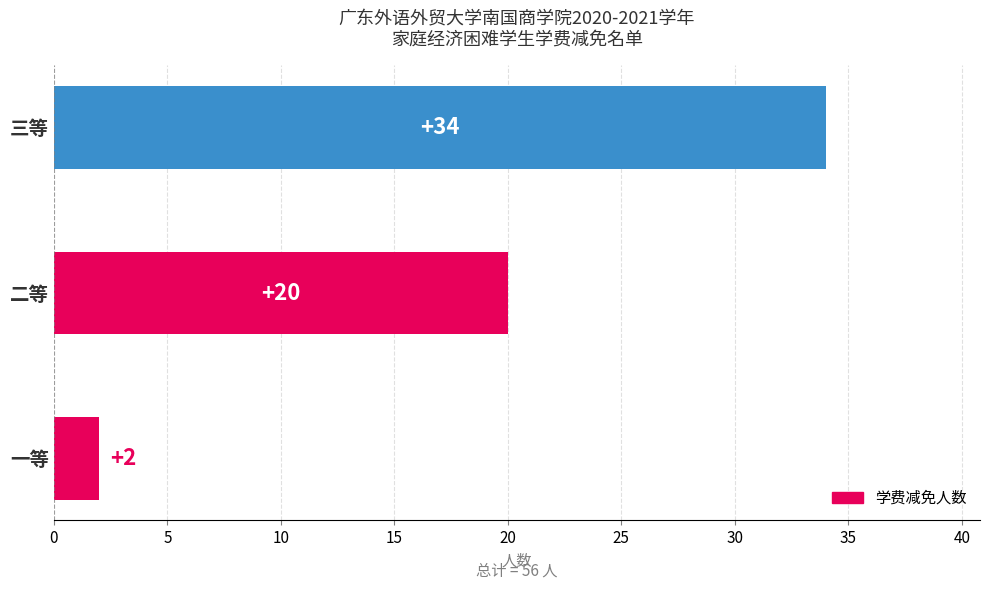

The value at 一等 is 2. True or false?

True